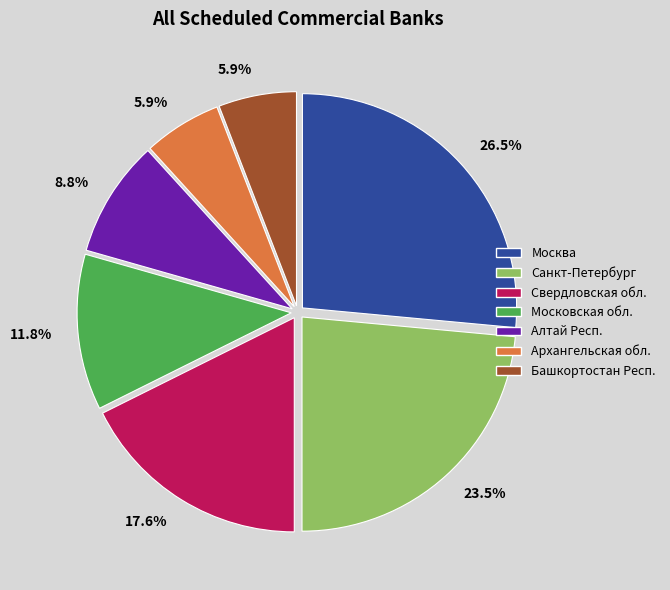

Approximately how many times larger is the value at Свердловская обл. compared to Алтай Респ.?

2.0